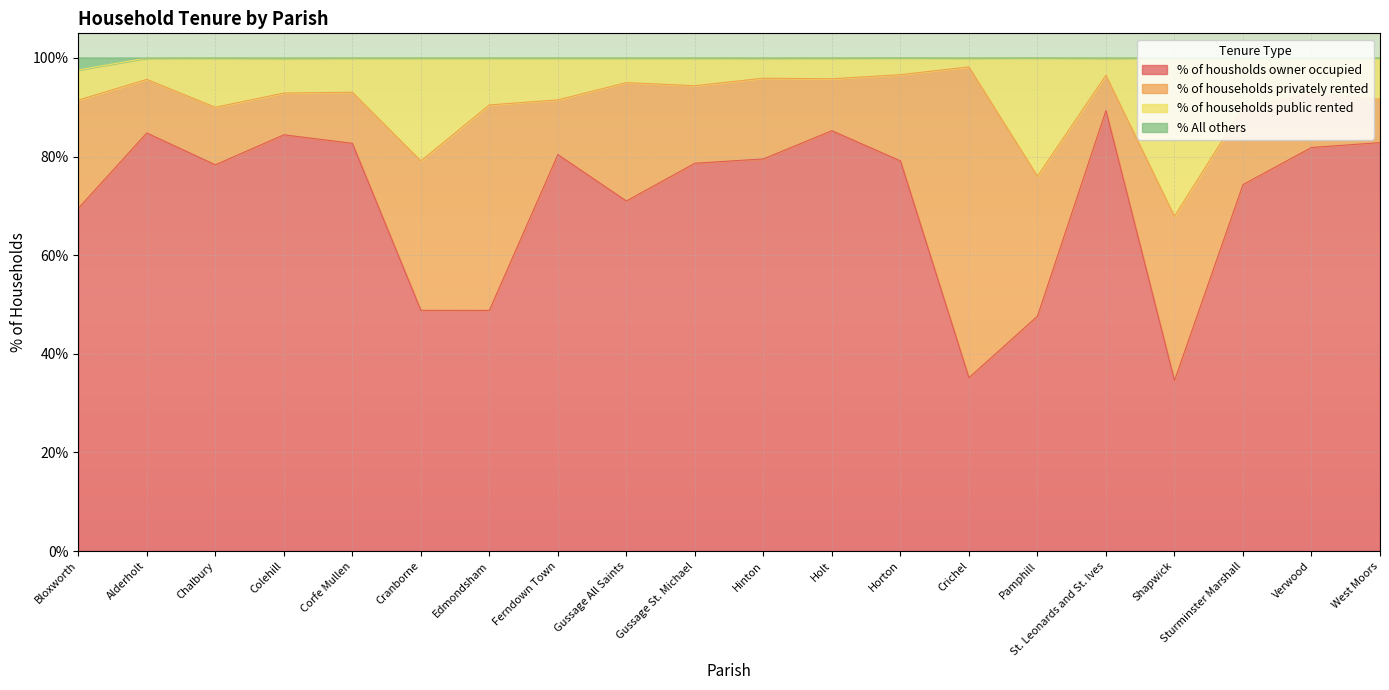

How many lines are shown in the chart?

4